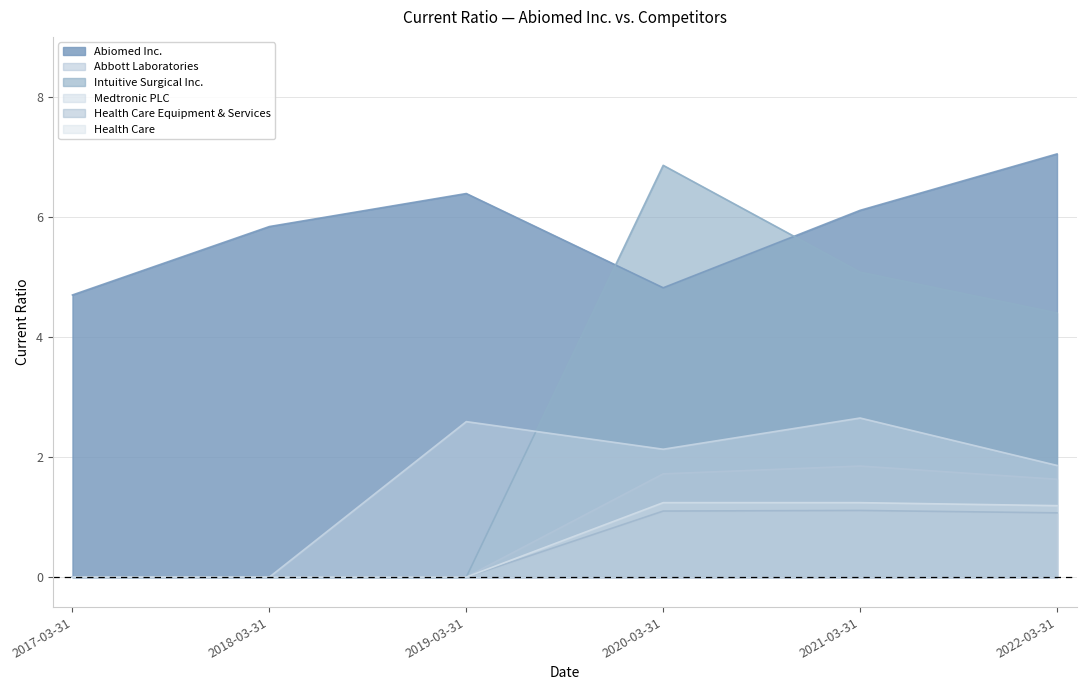

At how many categories does at least one series exceed 6?

4